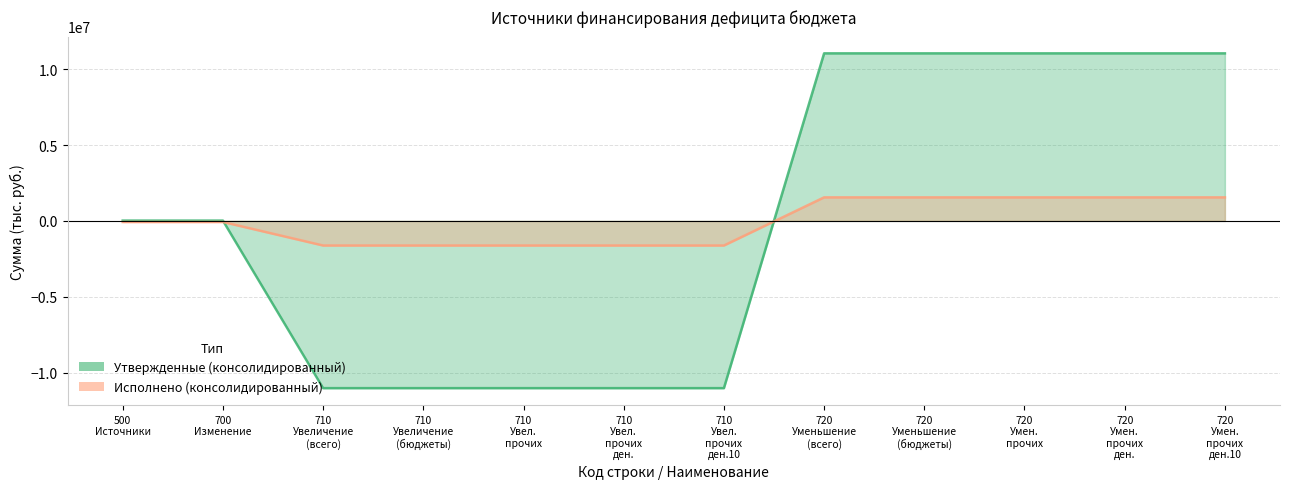

True or false: Утвержденные (консолидированный) has more than 2 points higher than both neighbors.

False